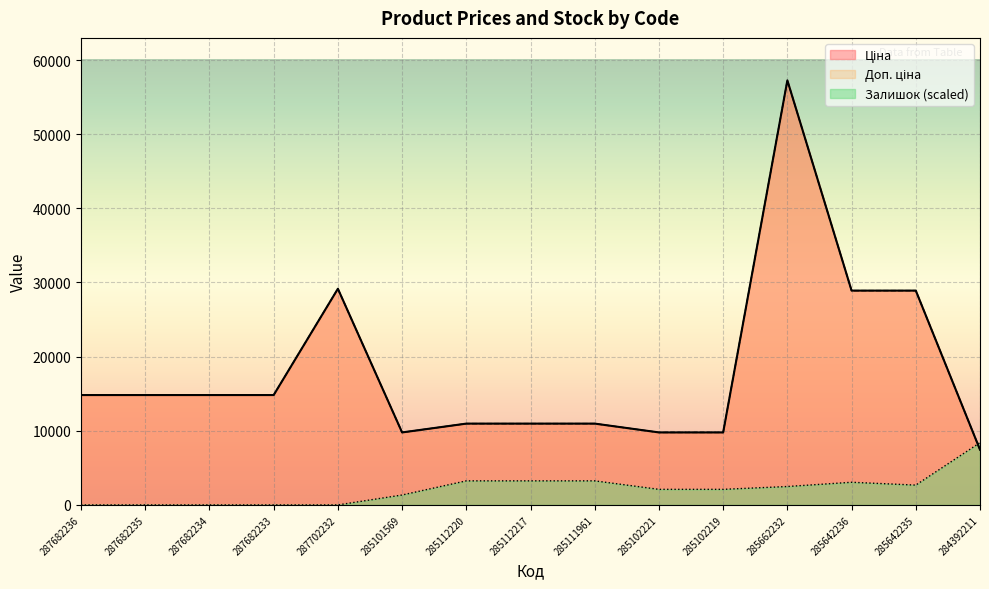

What is the label of the 9th point from the right?

285112220